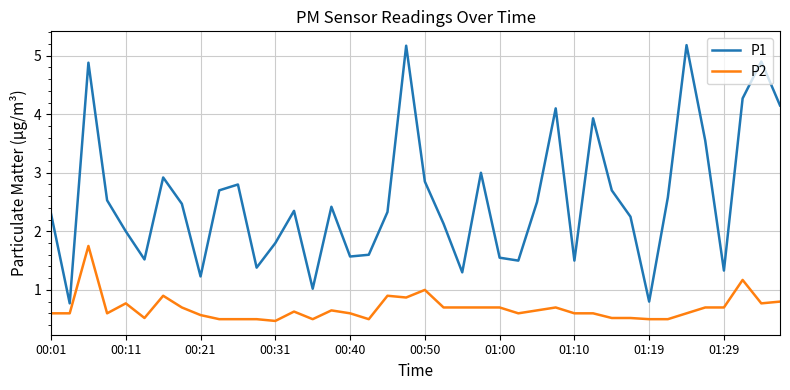

Does the chart have visible grid lines?

Yes